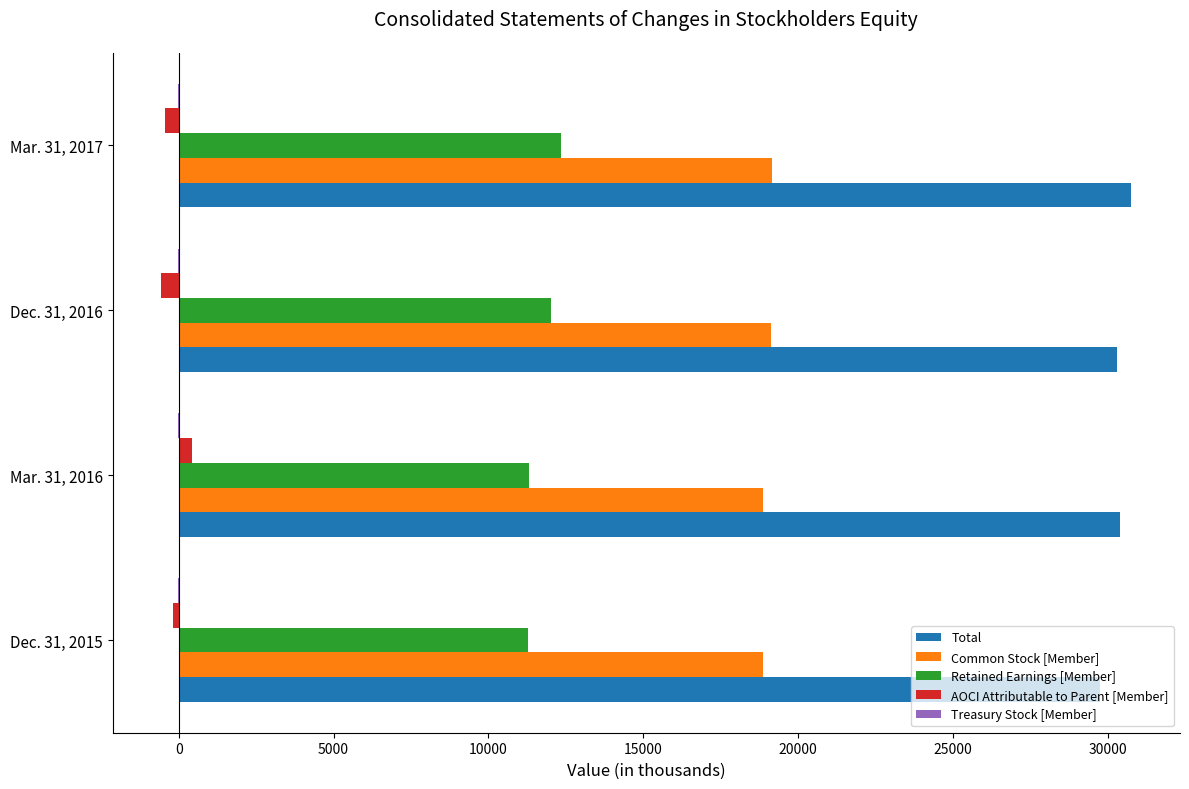

What is the sum of all Total values?

121210